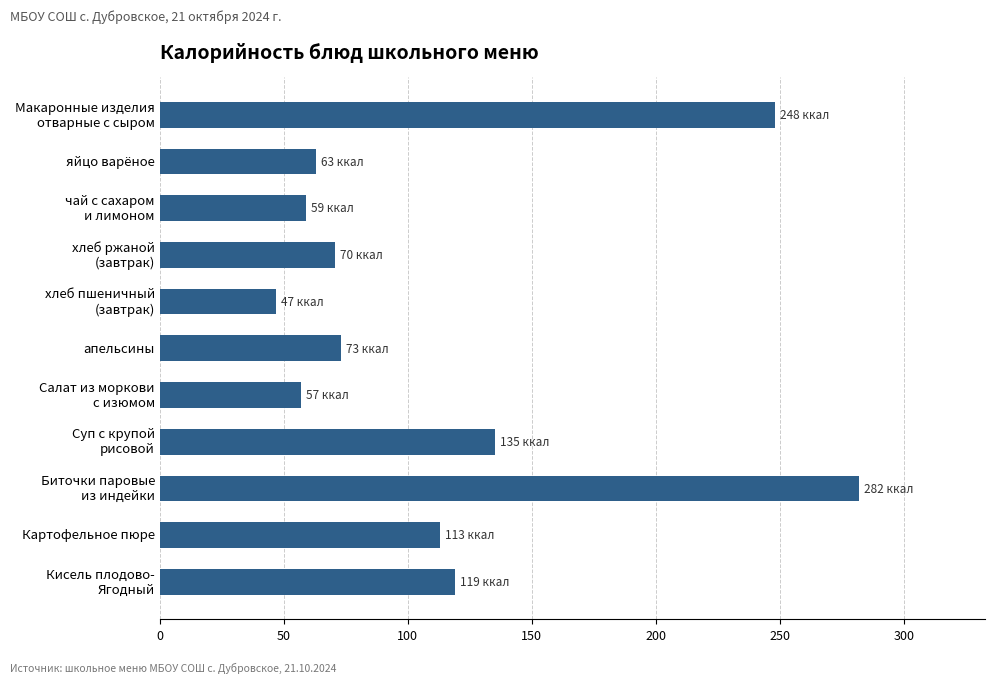

What is the value of the 7th bar from the top?

57.0